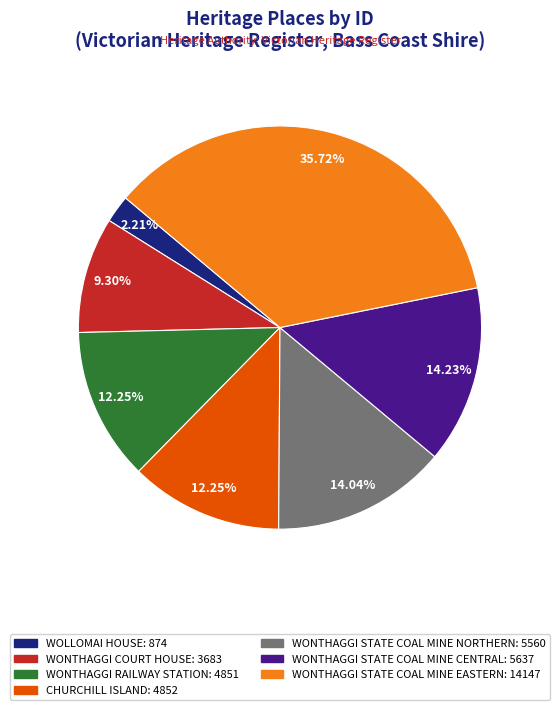

What is the smallest slice in the pie chart?

WOLLOMAI HOUSE